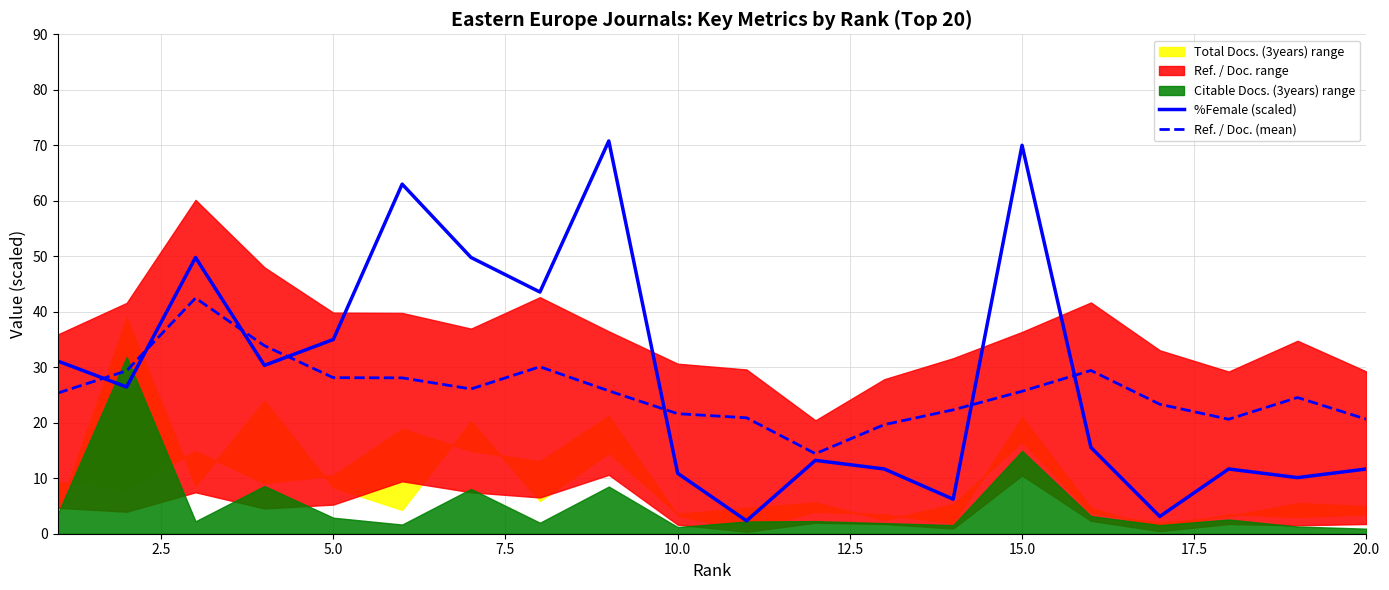

Where is %Female (scaled) nearest to the value 36?

5.0